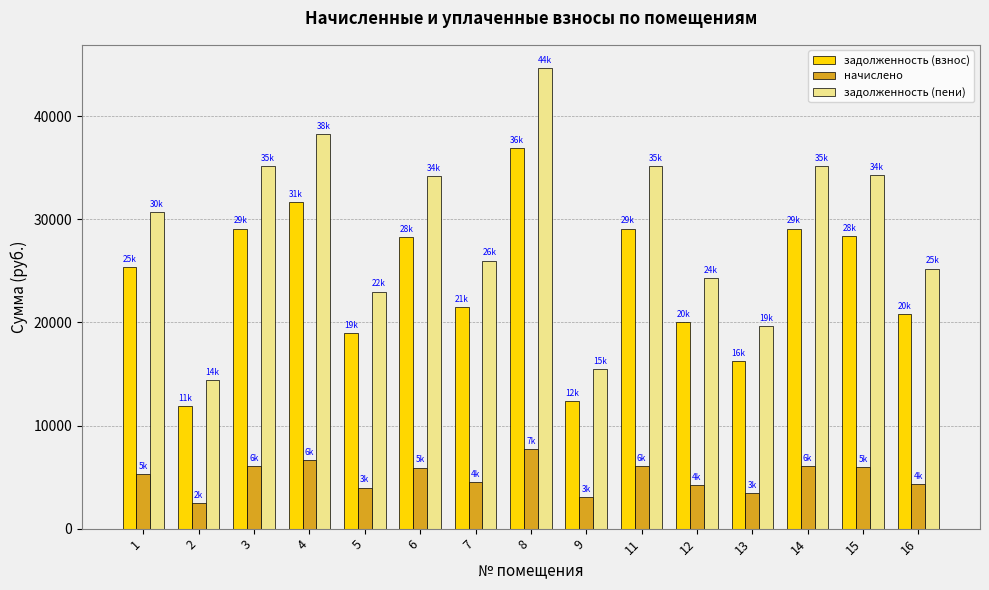

The value of начислено at 5 is 6693.8. True or false?

False